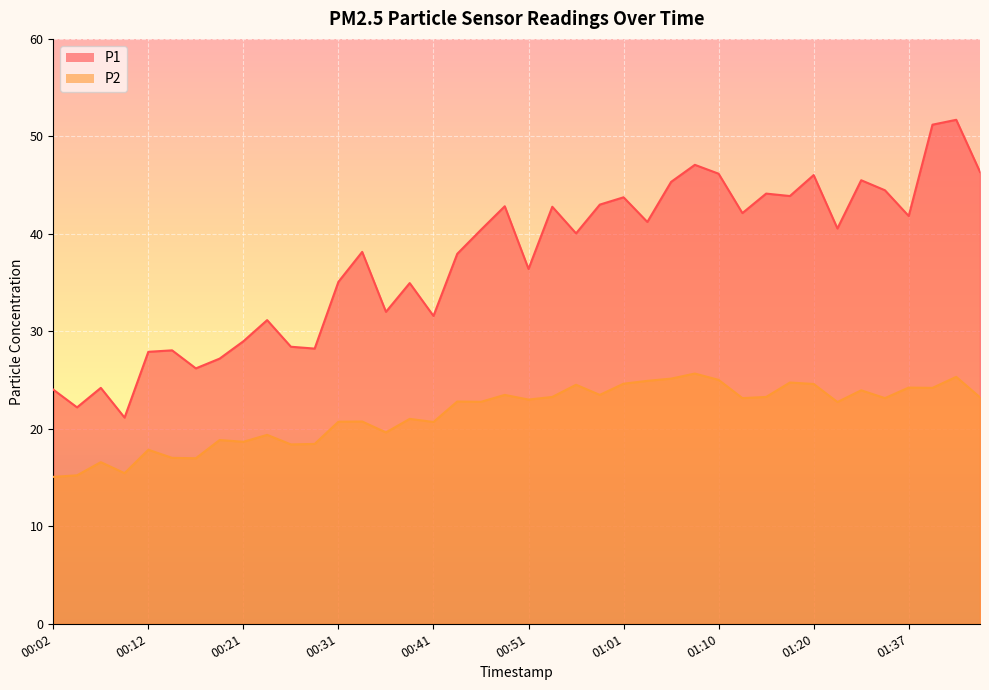

Which series changed the most between 00:58 and 01:37?

P1